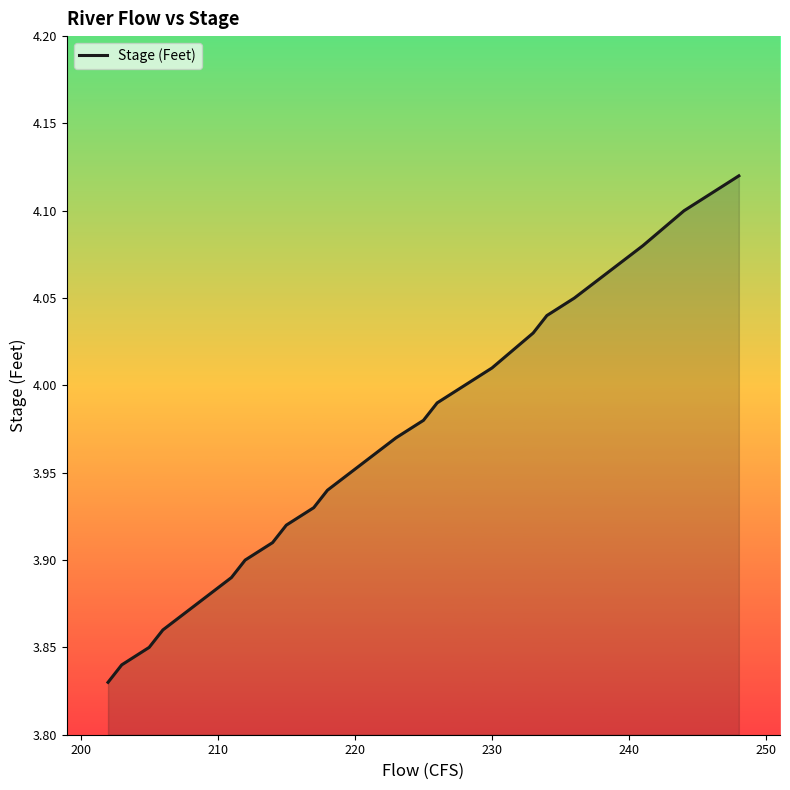

Is it true that the value at 250 is 5.9?

False